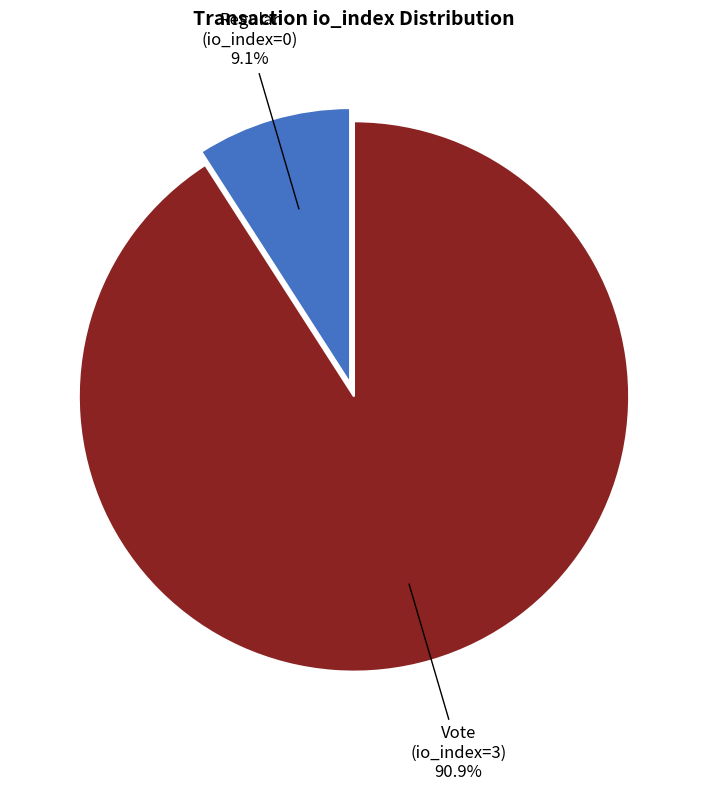

How many slices are in this pie chart?

2